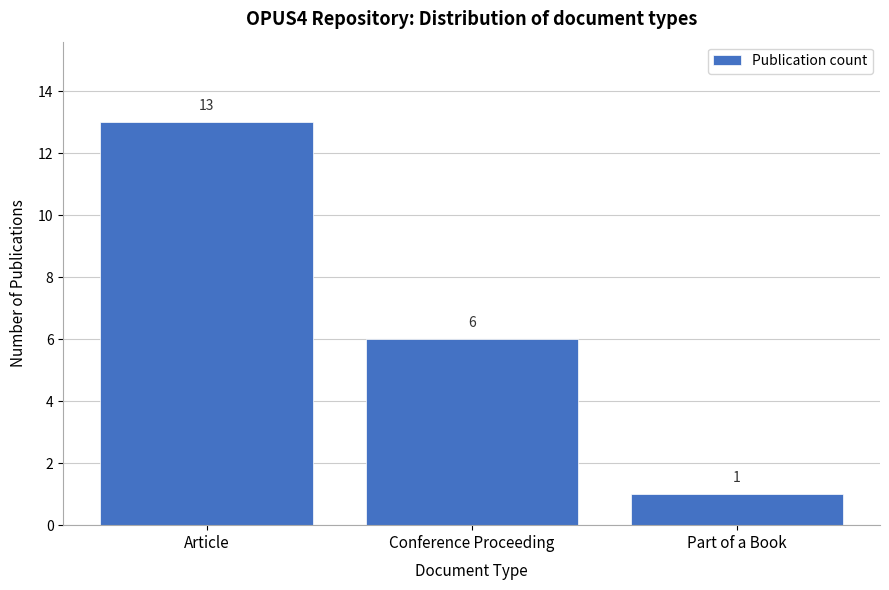

Reading left to right, transcribe all the data shown in this chart.

13	6	1